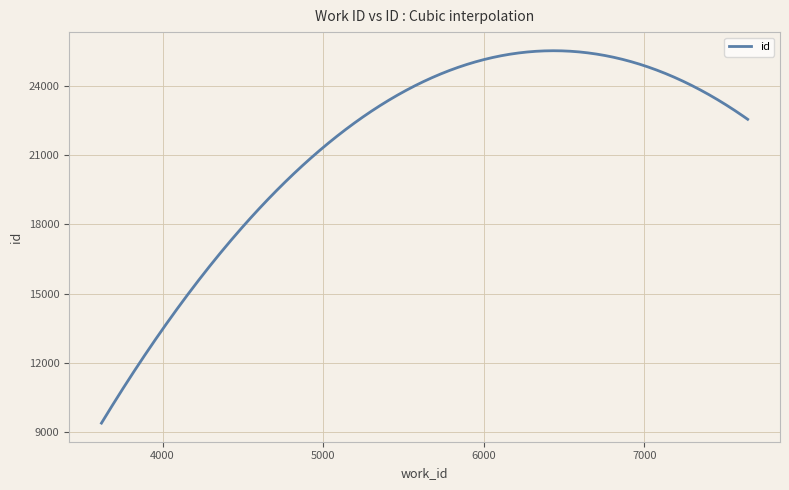

What is the smallest value displayed?

9398.0